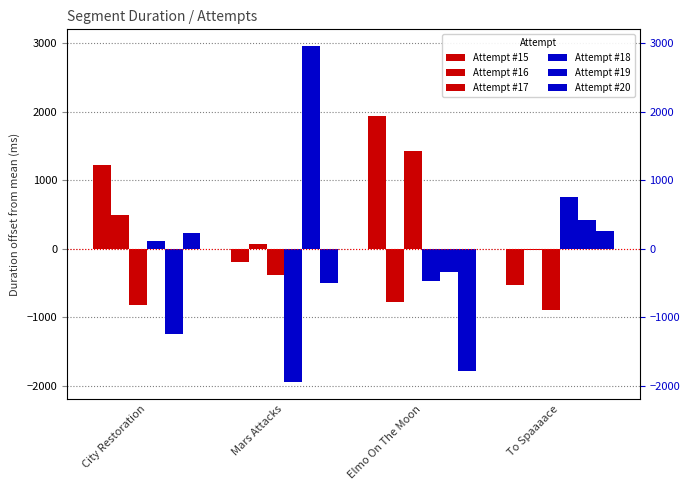

Is it true that Attempt #17 equals -889.3 at To Spaaaace?

True